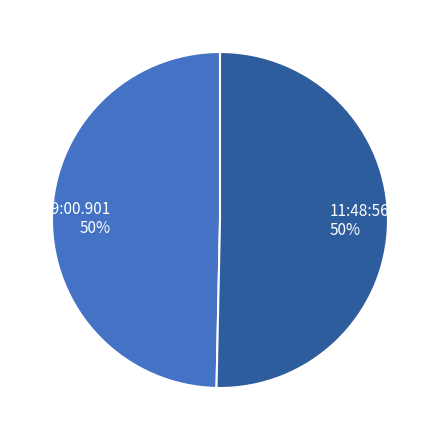

Do 11:48:56.600 50% and 11:49:00.901 50% together represent more than half of the pie?

Yes